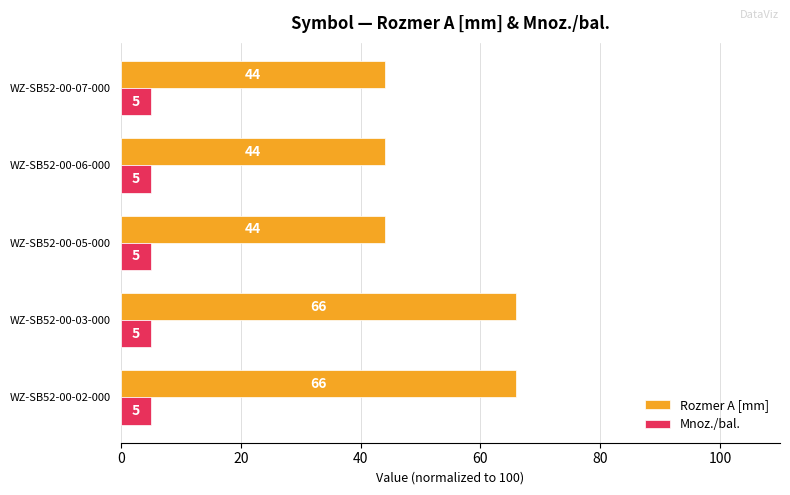

Rank the series by their maximum value, from highest to lowest.

Rozmer A [mm], Mnoz./bal.